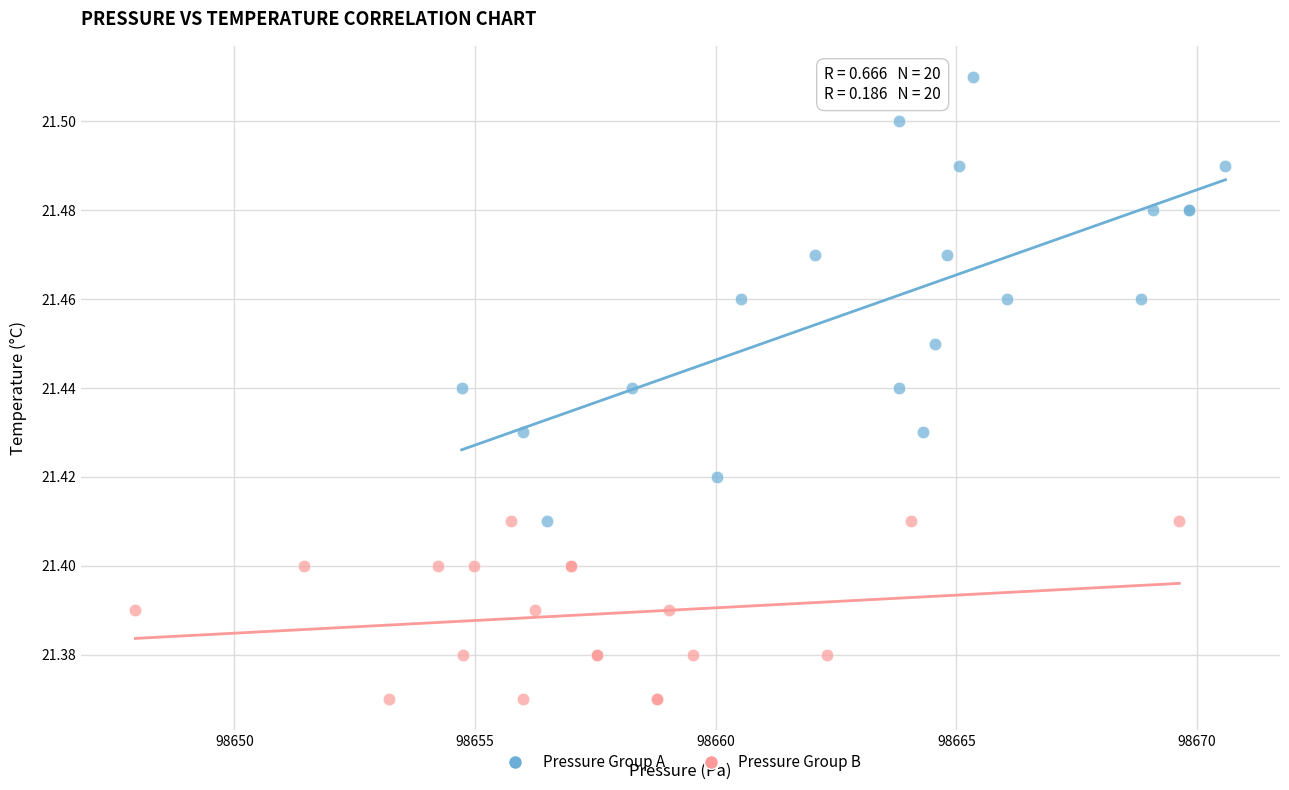

Which series reaches the maximum Y coordinate?

Pressure Group A